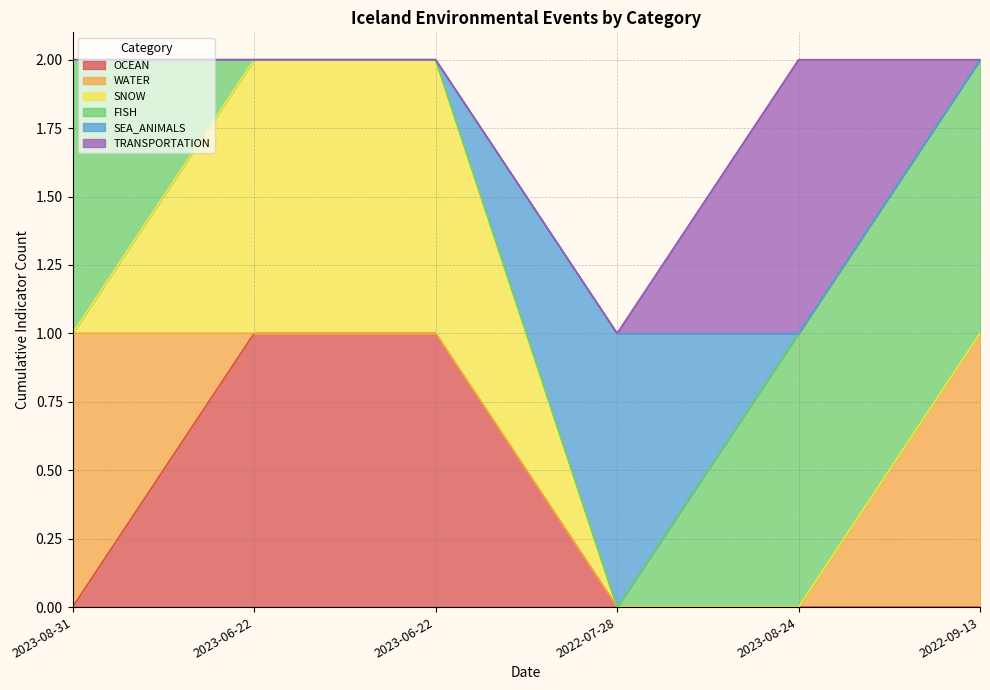

At which label does FISH reach its minimum?

2023-06-22